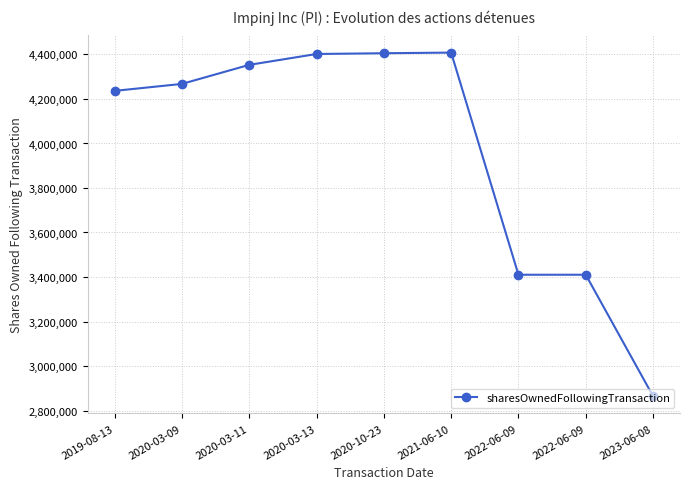

True or false: the data shows 1691251 at 2020-03-13.

False